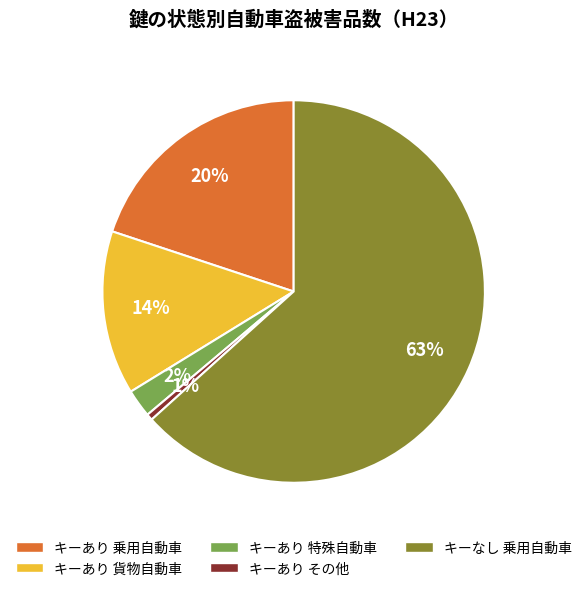

Which category has the biggest portion of the pie?

キーなし 乗用自動車